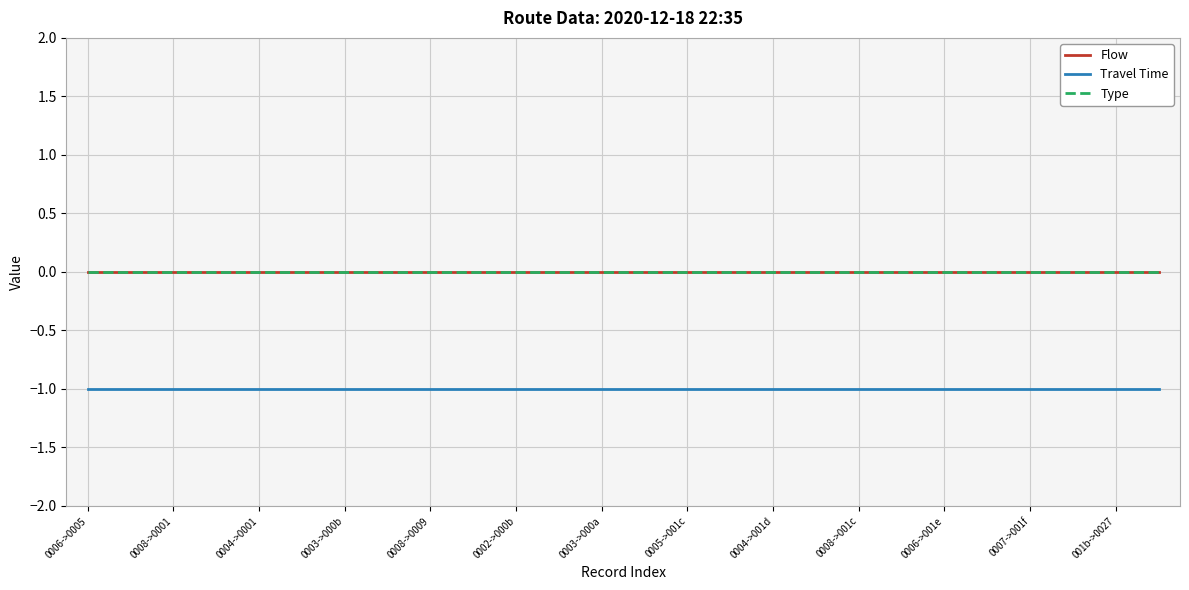

At which category does the chart reach its peak across all series?

0006->0005